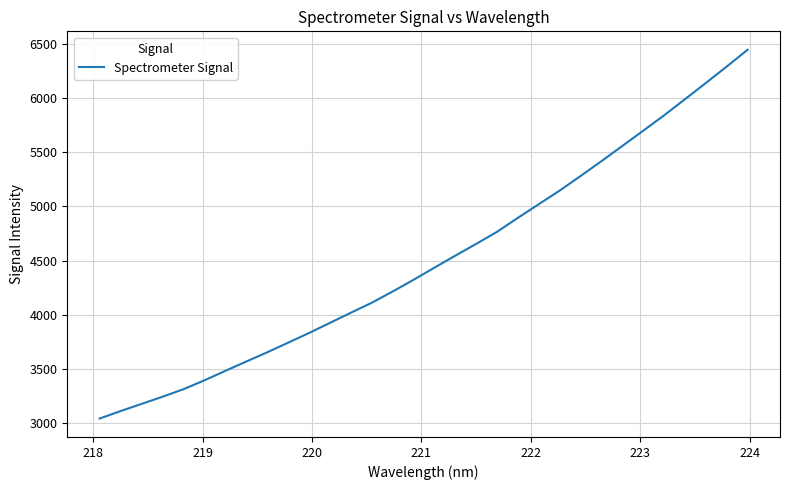

Count the number of categories in the chart.

32